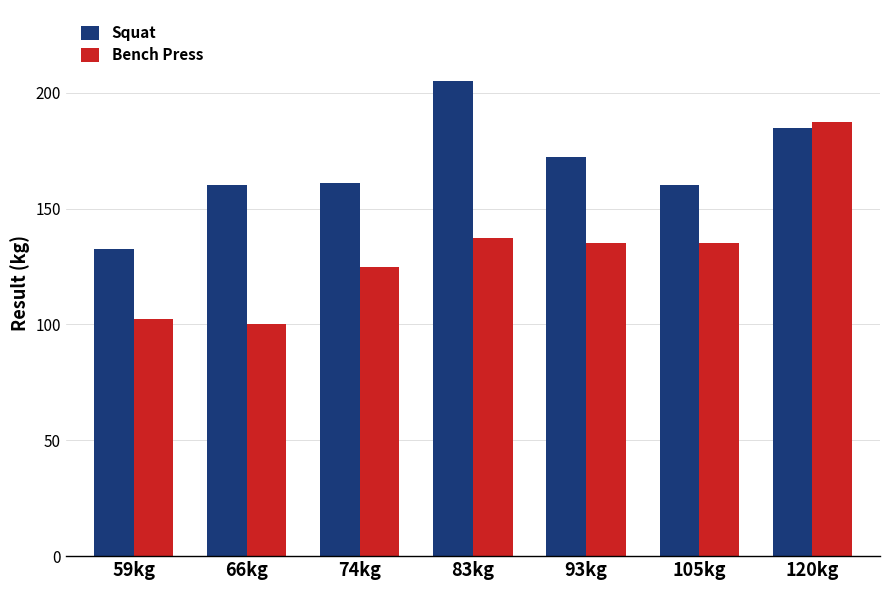

What is the value of the Bench Press bar at the 7th from the left?

187.5